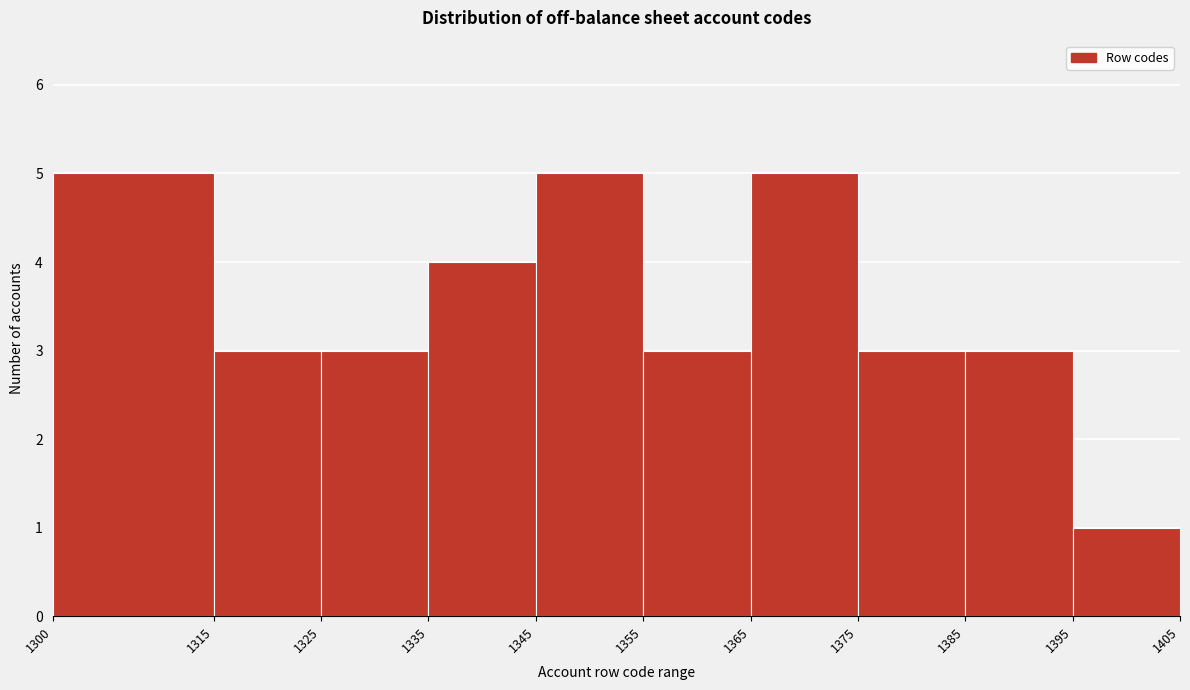

What is the height of the bar covering 1335 to 1345 on the x-axis? The values are not printed on the chart, so give them approximately, as read against the axis.

4